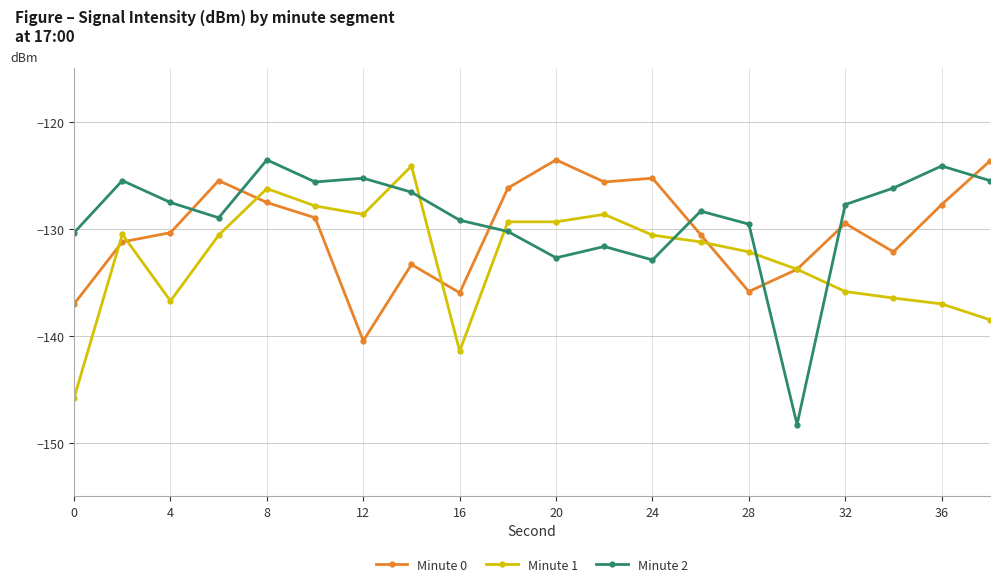

Which series has the largest total across all categories?

Minute 2